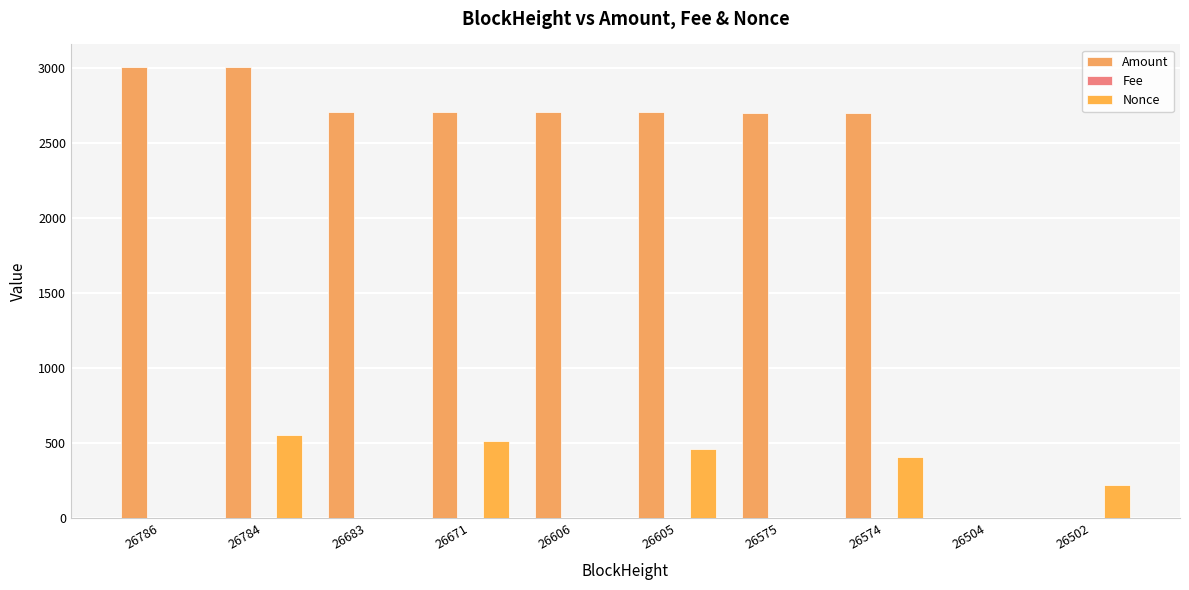

Does the chart contain stacked bars?

No